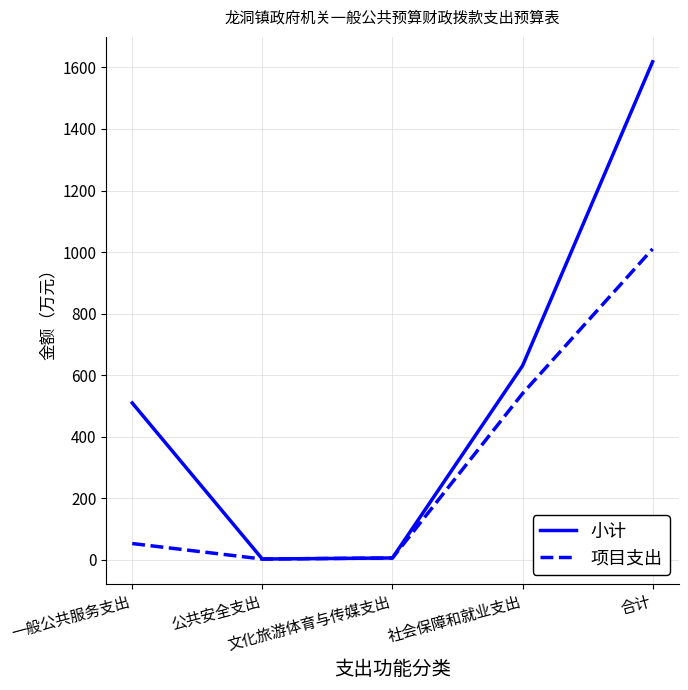

List the series in order of their overall mean, highest first.

小计, 项目支出